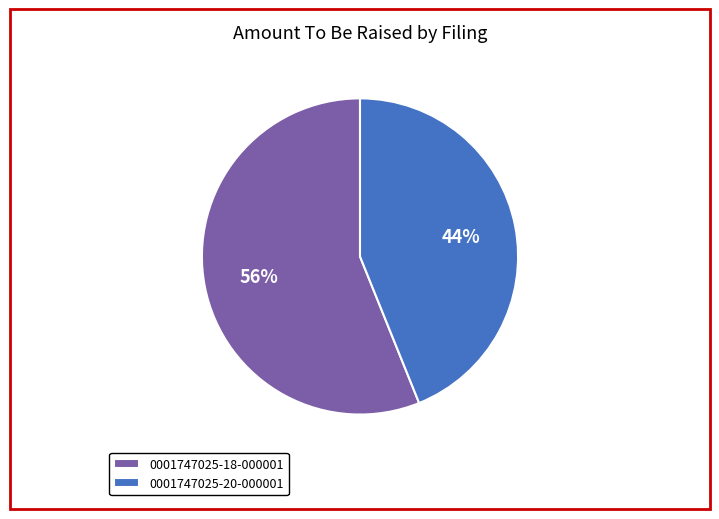

What percentage is the 0001747025-20-000001 slice, to the nearest percent?

44%